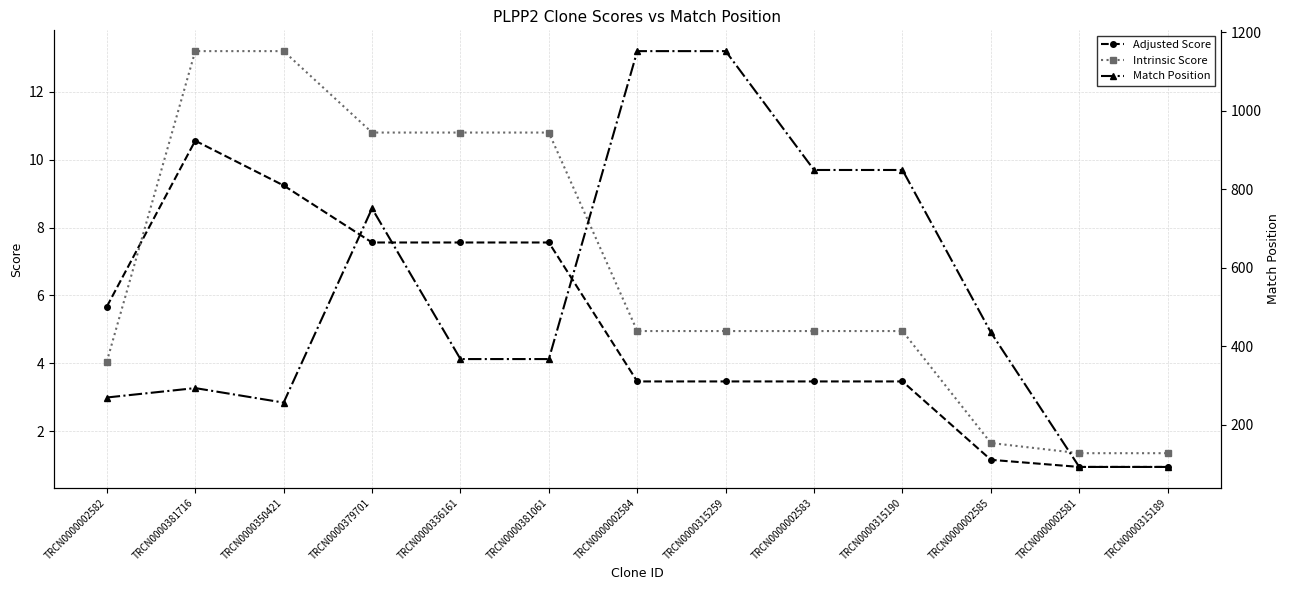

Which has a higher value, TRCN0000350421 or TRCN0000002583?

TRCN0000350421